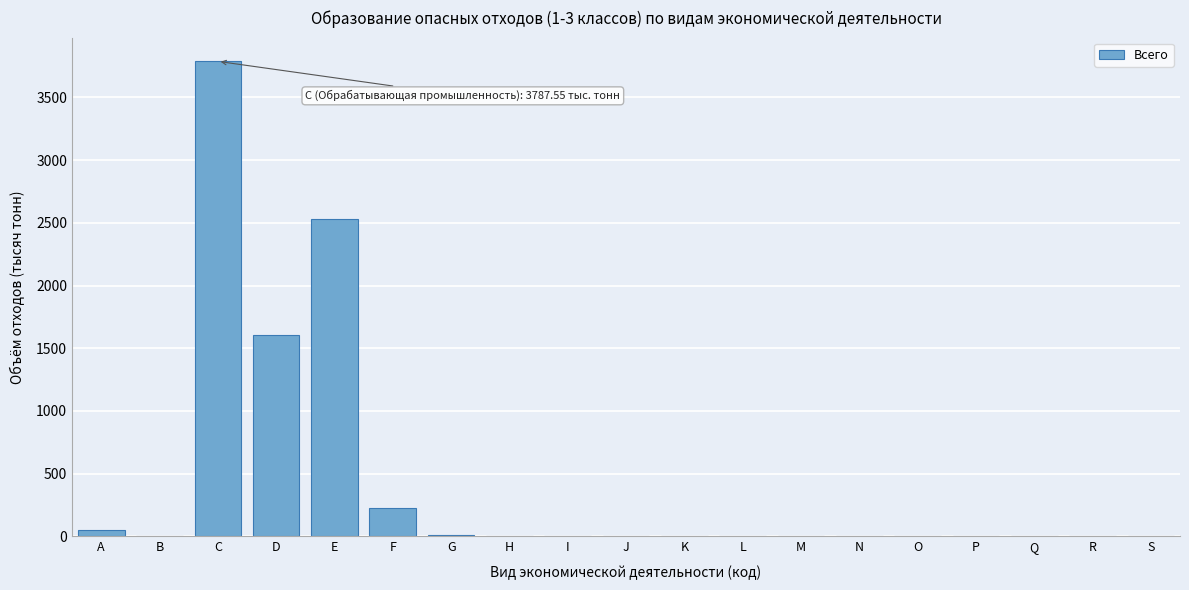

Which has a higher value, R or E?

E